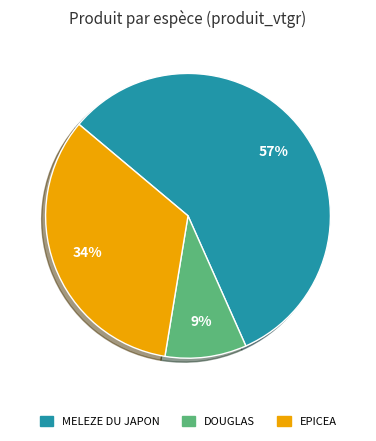

Does any single category account for the majority?

Yes